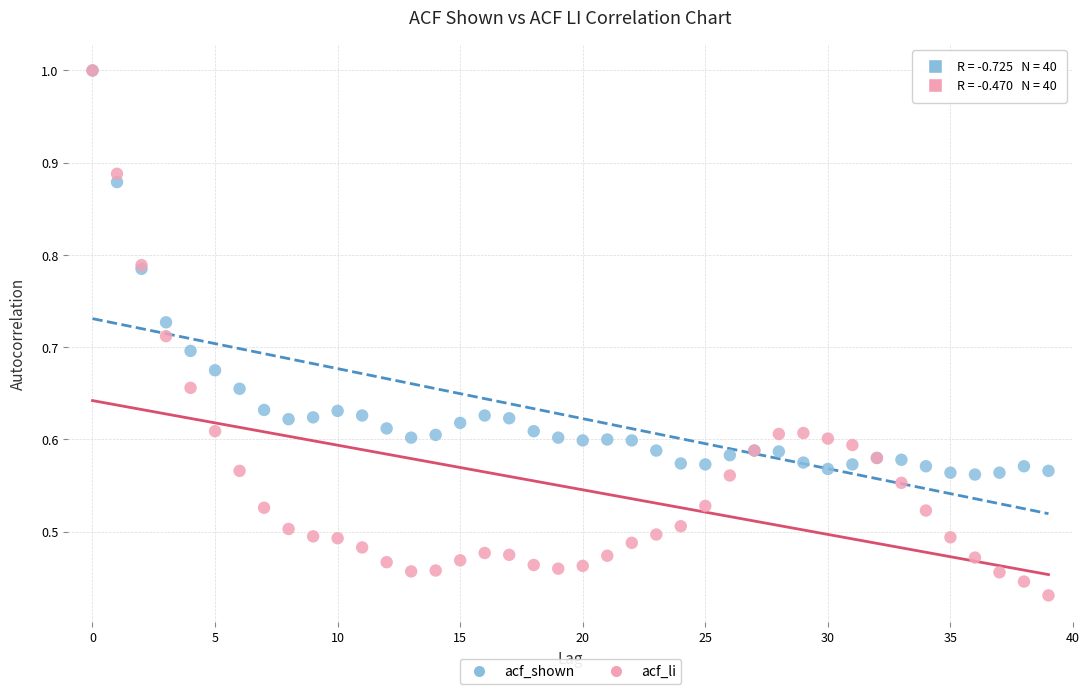

What are all the series names shown in the legend?

acf_shown, acf_li